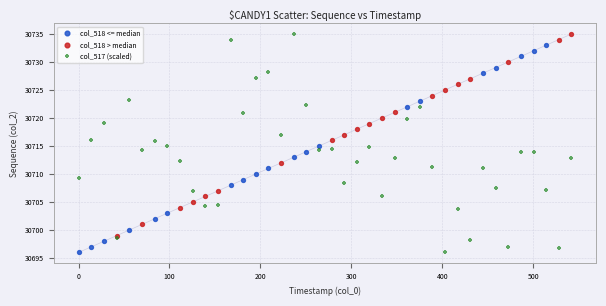

Which series has the widest spread of Y values?

col_517 (scaled)